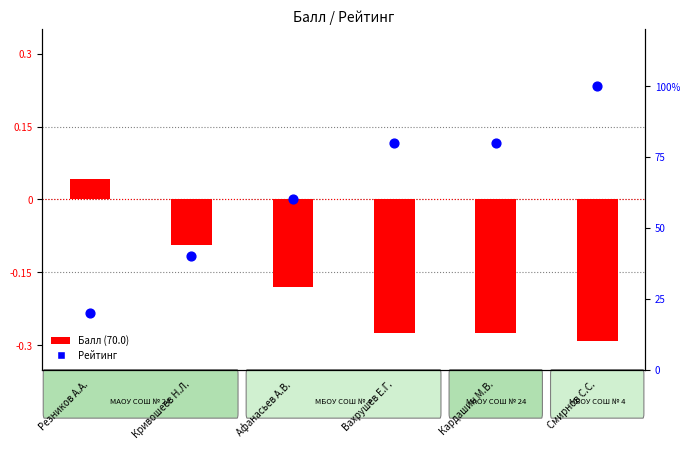

Is the value of Рейтинг at Смирнов С.С. greater than the value of Балл (70.0) at Кривошеев Н.Л.?

Yes